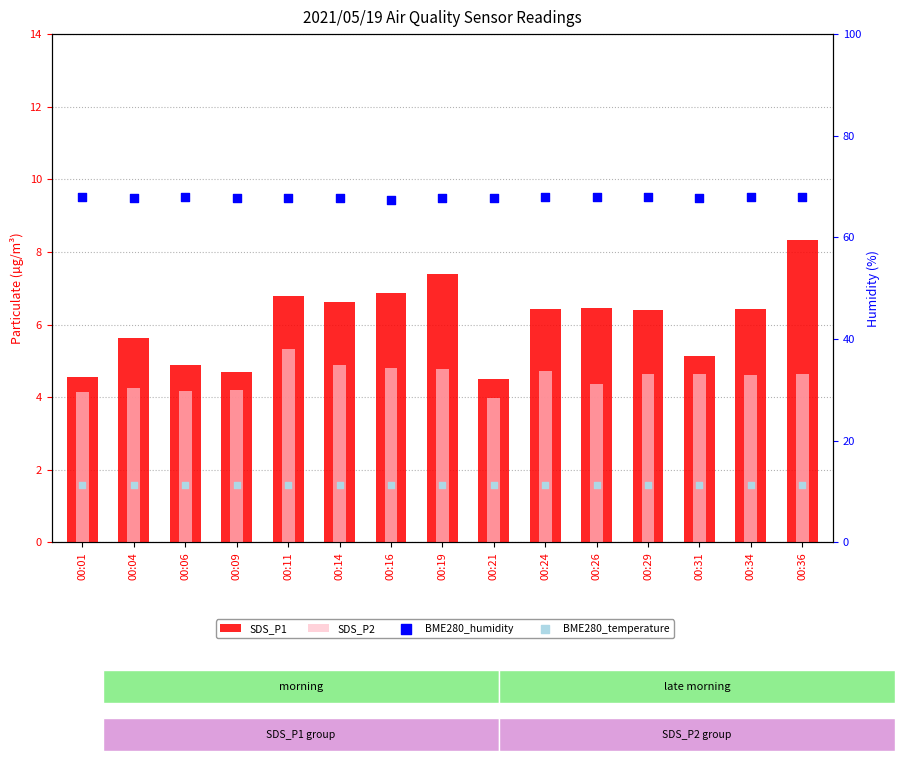

Which series has the largest Y range (max minus min)?

SDS_P1